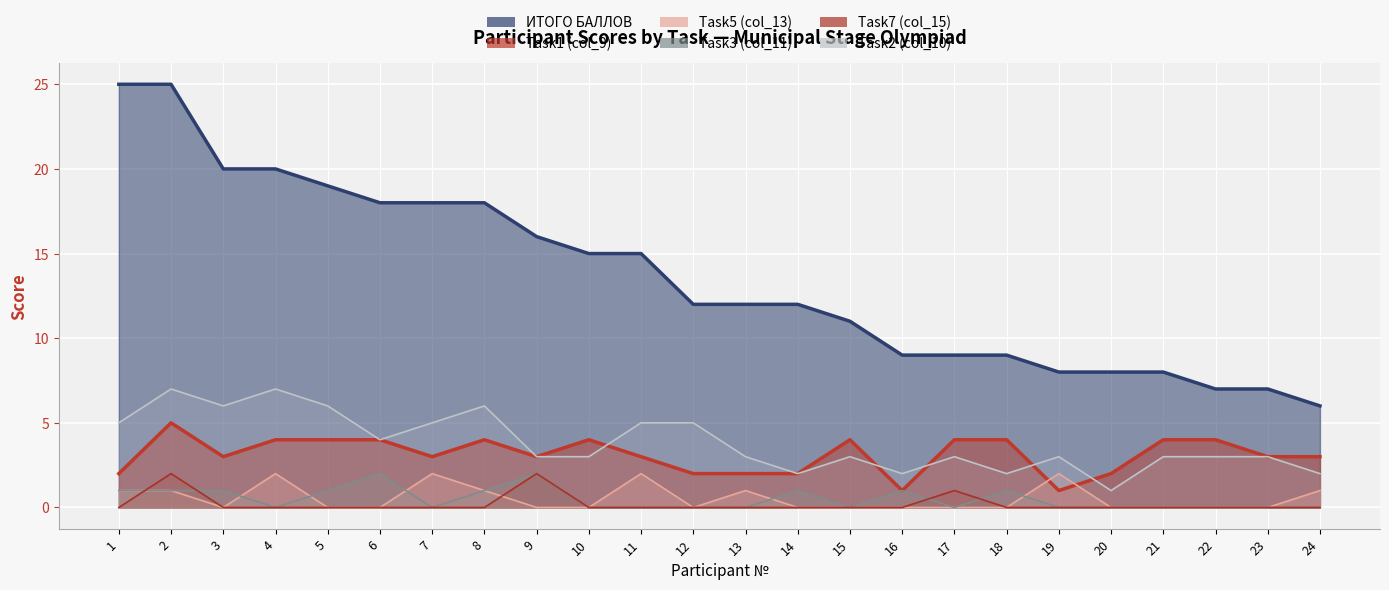

How many series are shown in this chart?

6